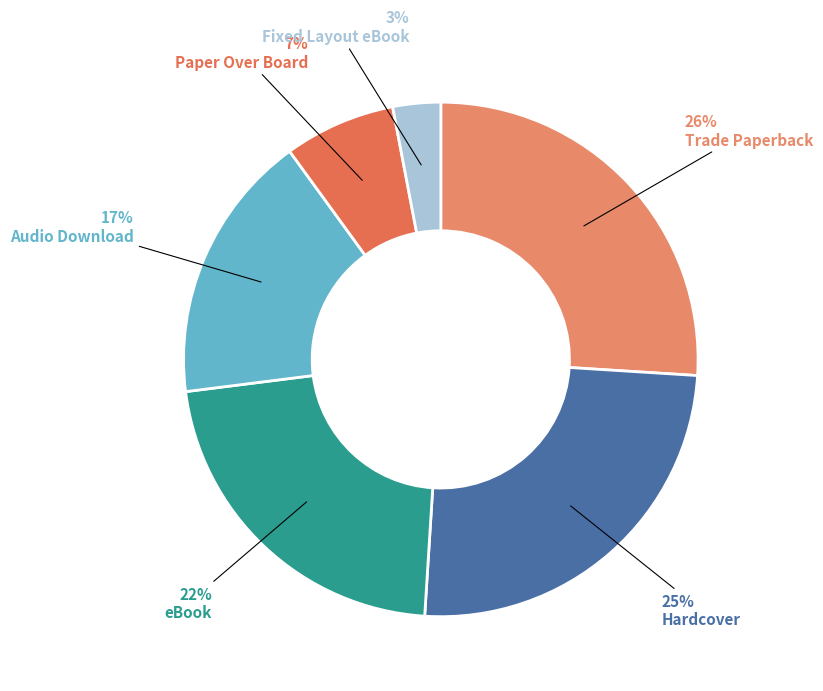

How many slices are in this pie chart?

6